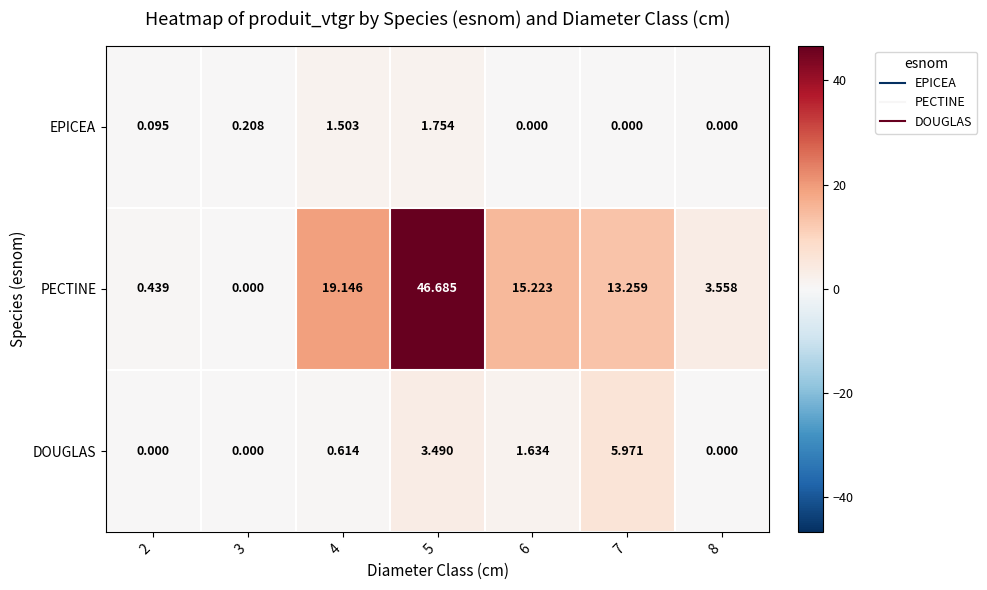

Is the value of EPICEA at 2 greater than the value of DOUGLAS at 5?

No